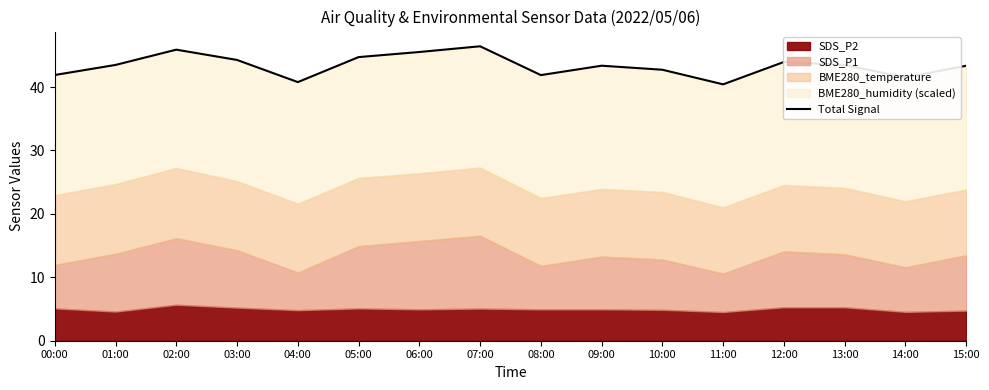

Where is the data nearest to the value 43?

10:00